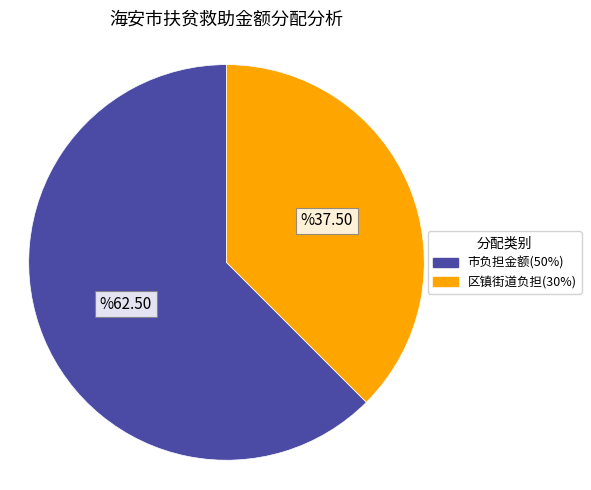

Do 市负担金额(50%) and 区镇街道负担(30%) together represent more than half of the pie?

Yes